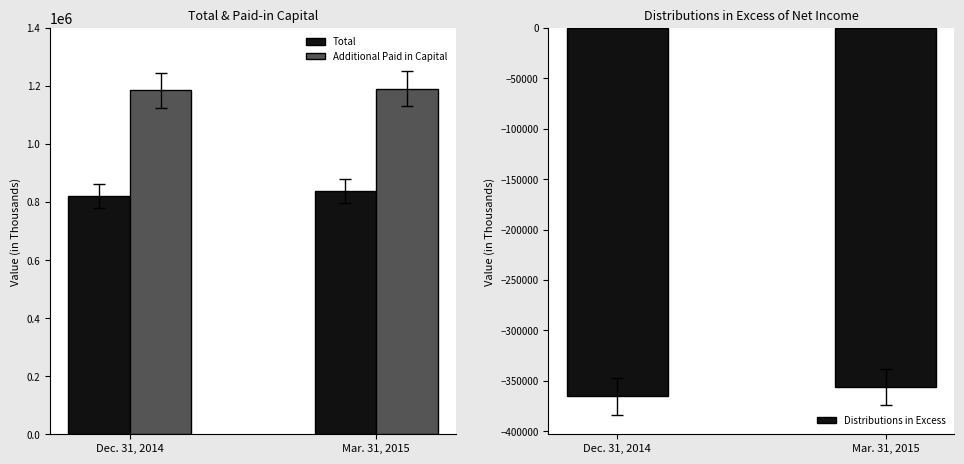

Which has a higher value, Mar. 31, 2015 or Dec. 31, 2014?

Mar. 31, 2015